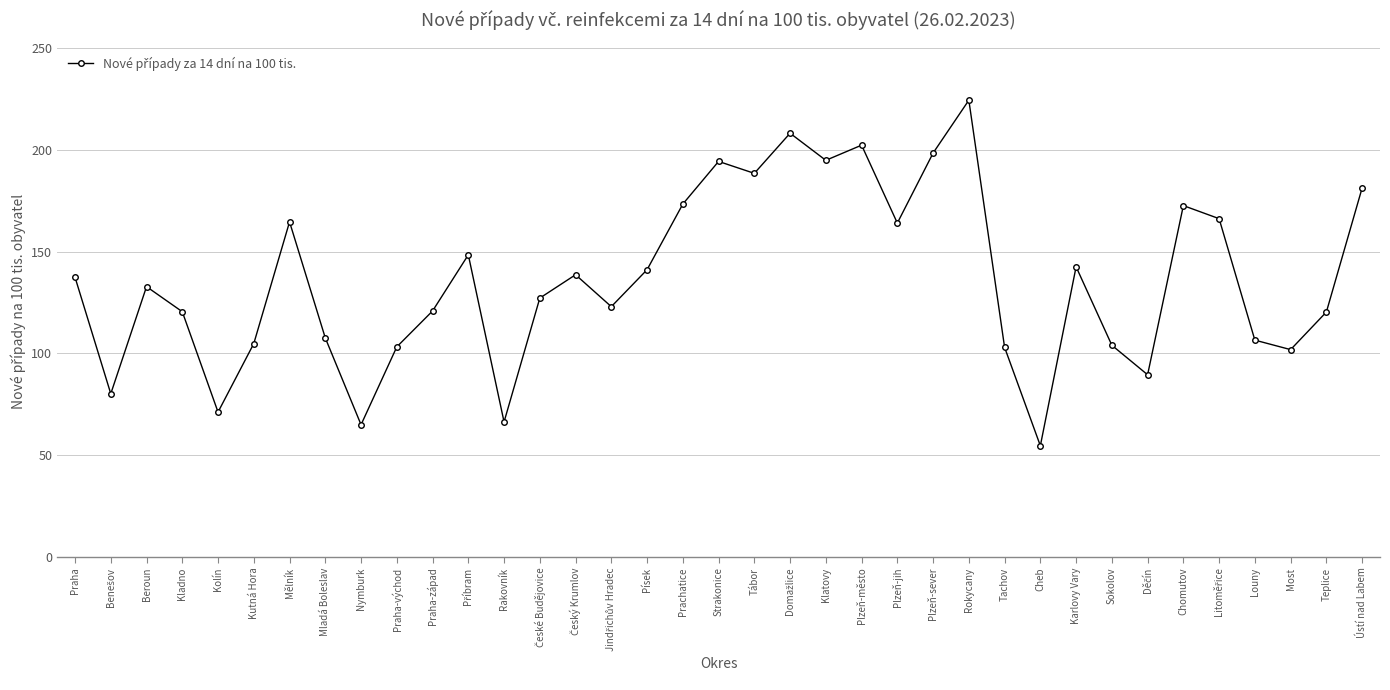

Approximately how many times larger is the value at Teplice compared to Praha-západ?

1.0